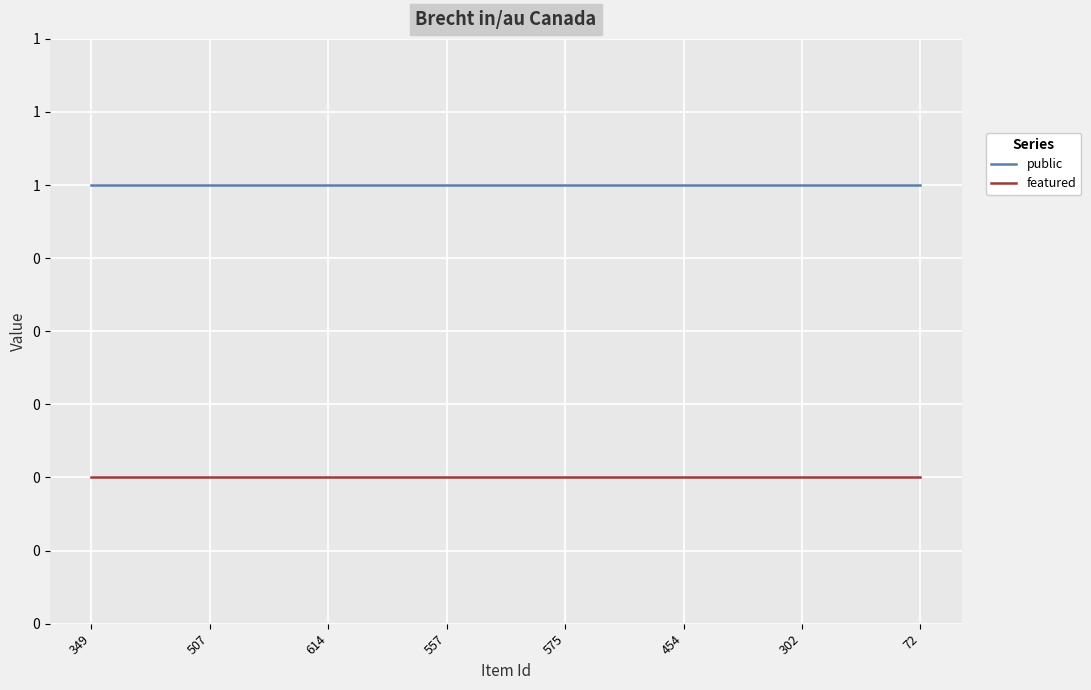

Reading left to right, list all the values displayed in this chart.

public: 349=1	507=1	614=1	557=1	575=1	454=1	302=1	72=1
featured: 349=0	507=0	614=0	557=0	575=0	454=0	302=0	72=0